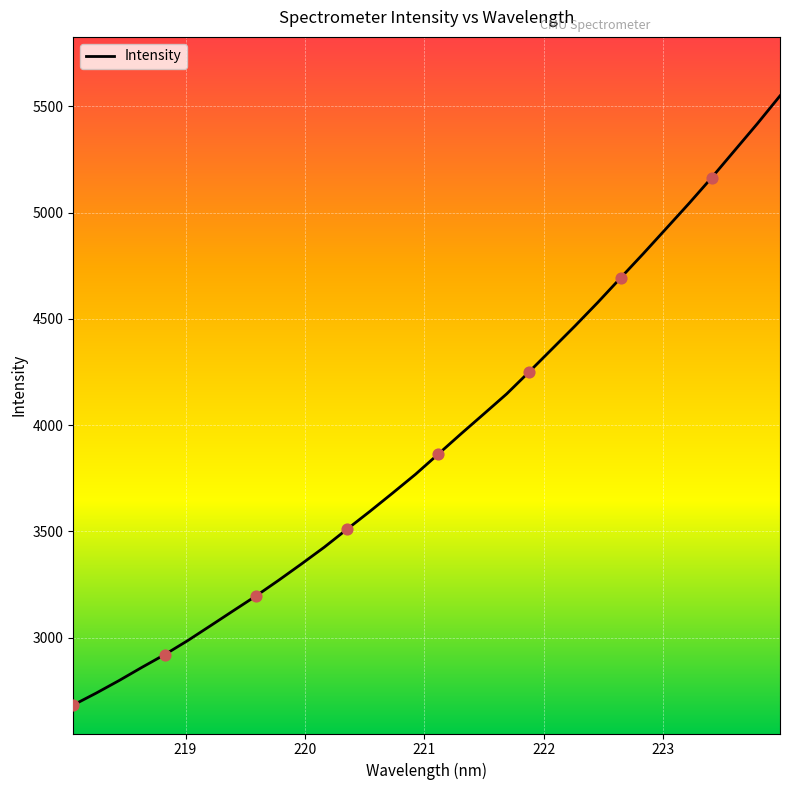

What is the maximum value shown in the chart?

5549.2